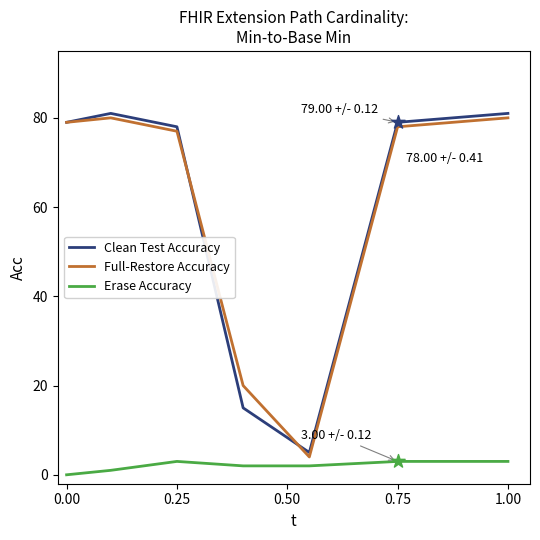

What is the minimum value for Full-Restore Accuracy?

4